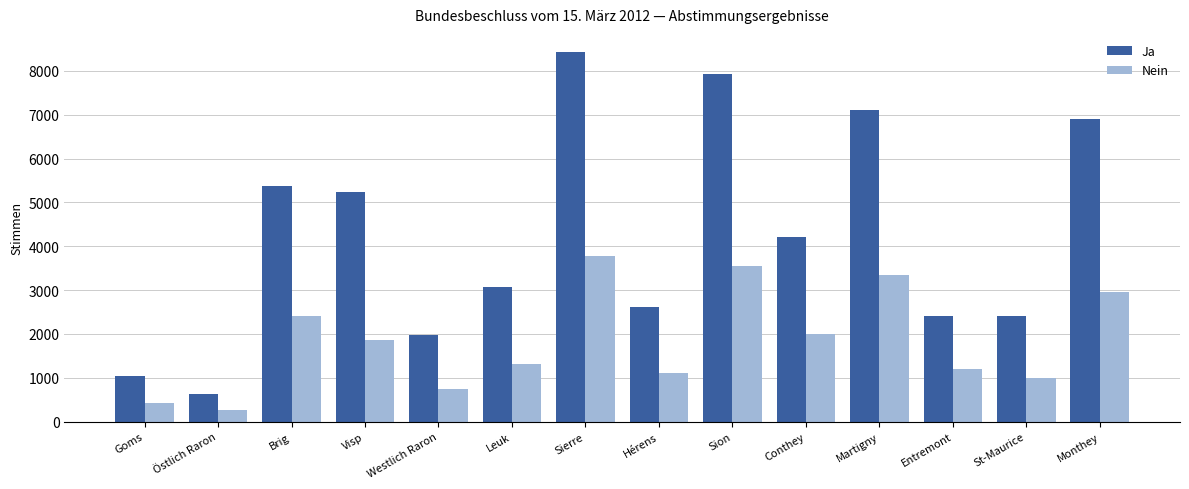

What is the minimum value shown in the chart?

260